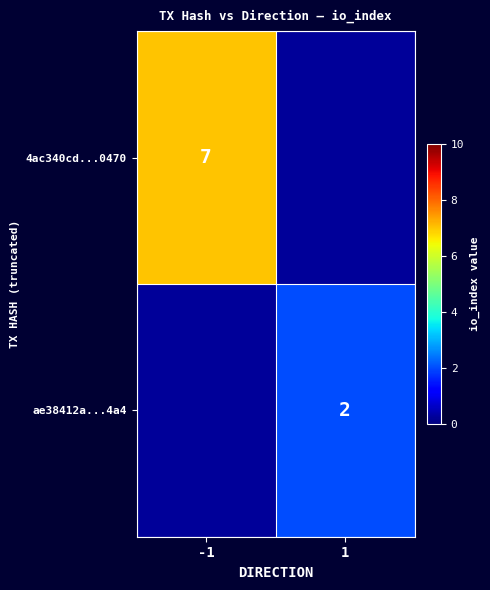

The 4ac340cd...0470 series shows 3 at -1. True or false?

False